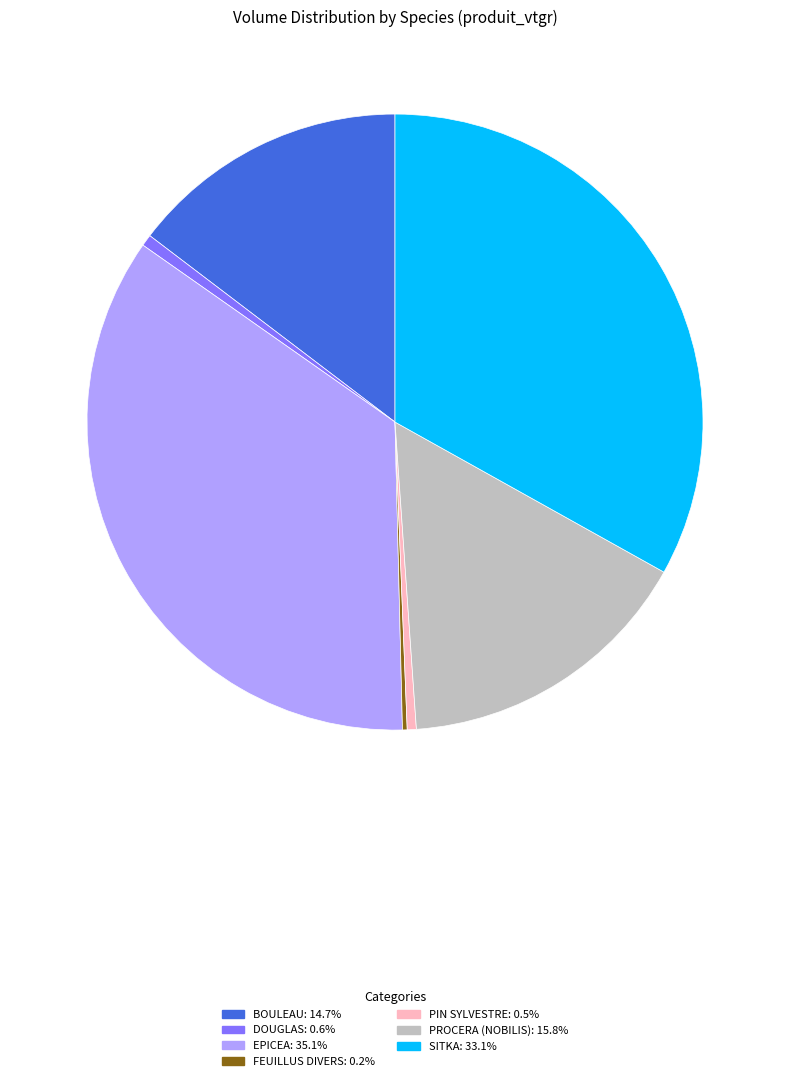

Is there any slice that represents more than half of the pie?

No